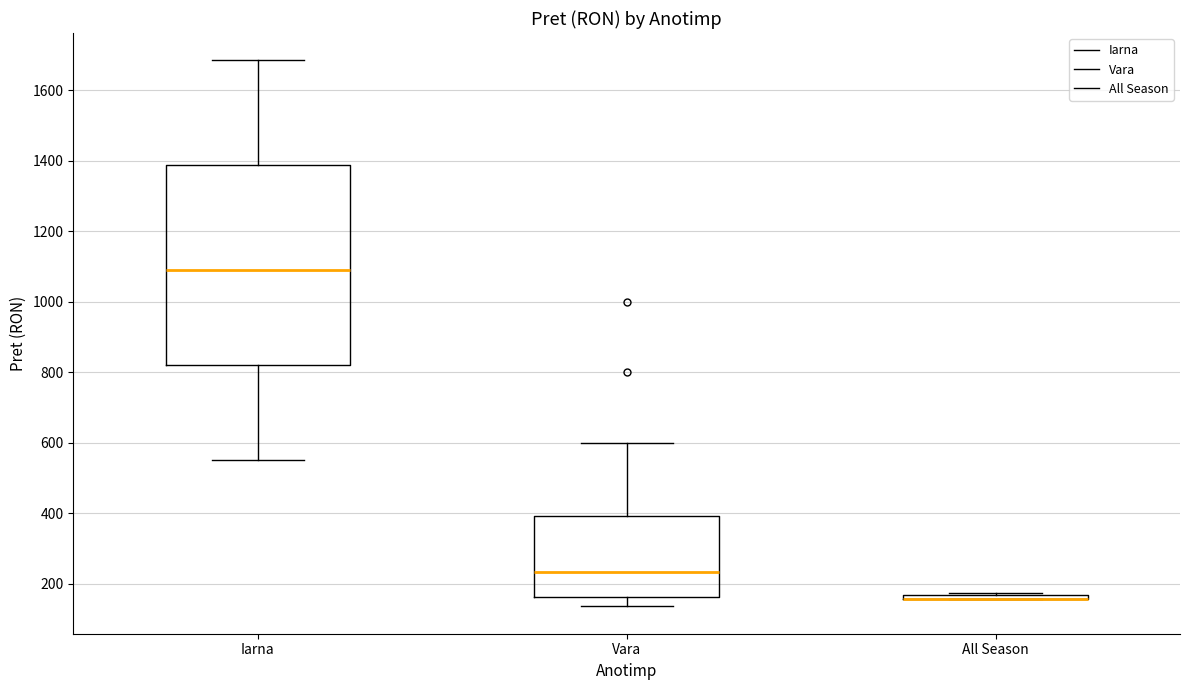

Which box is the tallest, from its lower edge to its upper edge?

Iarna